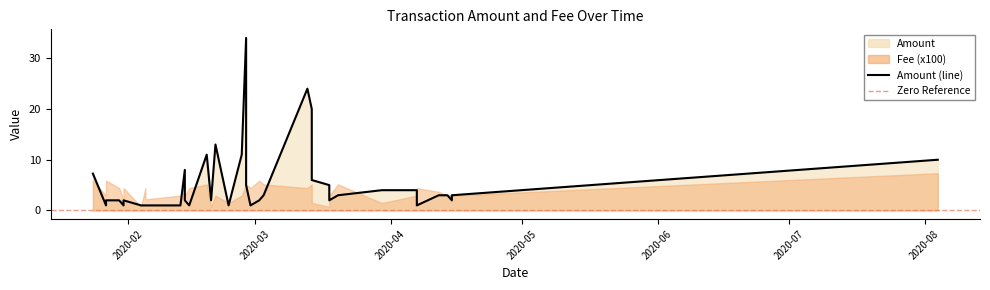

What is the minimum value shown in the chart?

1.0